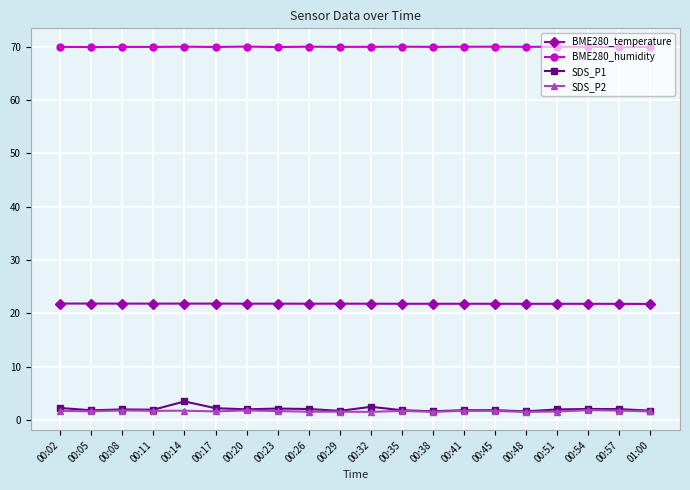

Which series has the largest total across all categories?

BME280_humidity